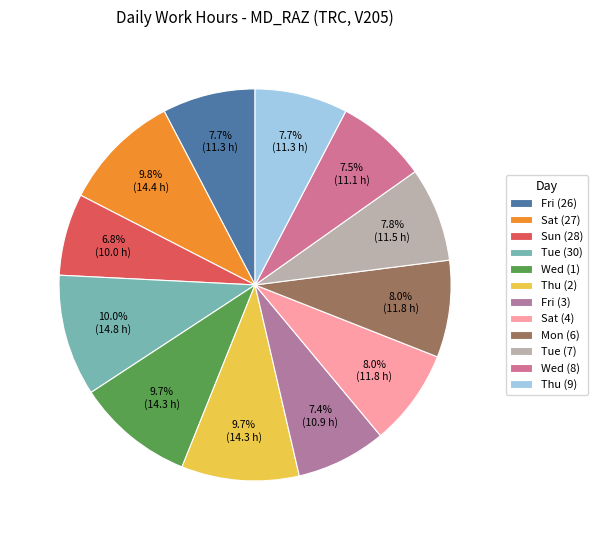

Does Sat (27) represent more than half of the total?

No